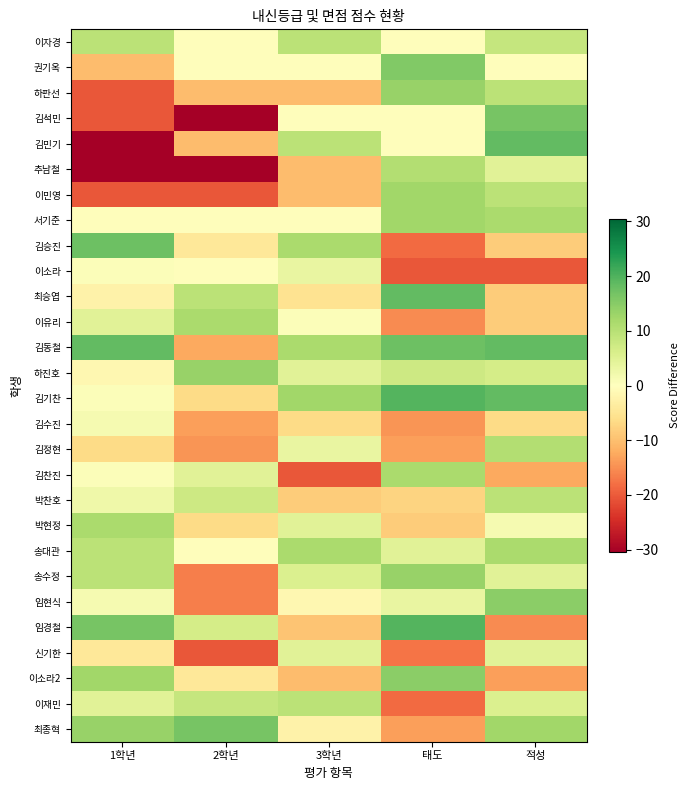

Reading left to right, list all the values displayed in this chart.

이자경: 1학년=9.5	2학년=-0.5	3학년=9.5	태도=-0.5	적성=8.5
권기옥: 1학년=-10.5	2학년=-0.5	3학년=-0.5	태도=15.5	적성=-0.5
하판선: 1학년=-20.5	2학년=-10.5	3학년=-10.5	태도=13.5	적성=9.5
김석민: 1학년=-20.5	2학년=-30.5	3학년=-0.5	태도=-0.5	적성=16.5
김민기: 1학년=-30.5	2학년=-10.5	3학년=9.5	태도=-0.5	적성=18.5
추남철: 1학년=-30.5	2학년=-30.5	3학년=-10.5	태도=10.5	적성=4.5
이민영: 1학년=-20.5	2학년=-20.5	3학년=-10.5	태도=12.5	적성=9.5
서기준: 1학년=-0.5	2학년=-0.5	3학년=-0.5	태도=12.5	적성=11.5
김승진: 1학년=17.5	2학년=-4.5	3학년=11.5	태도=-18.5	적성=-8.5
이소라: 1학년=0.5	2학년=-0.5	3학년=3.5	태도=-20.5	적성=-20.5
최승엽: 1학년=-2.5	2학년=9.5	3학년=-5.5	태도=18.5	적성=-8.5
이유리: 1학년=4.5	2학년=11.5	3학년=0.5	태도=-15.5	적성=-8.5
김동철: 1학년=18.5	2학년=-12.5	3학년=11.5	태도=17.5	적성=18.5
하진호: 1학년=-1.5	2학년=13.5	3학년=4.5	태도=7.5	적성=6.5
김기찬: 1학년=0.5	2학년=-6.5	3학년=12.5	태도=19.5	적성=18.5
김수진: 1학년=1.5	2학년=-13.5	3학년=-6.5	태도=-14.5	적성=-6.5
김정현: 1학년=-6.5	2학년=-14.5	3학년=3.5	태도=-13.5	적성=10.5
김찬진: 1학년=0.5	2학년=4.5	3학년=-20.5	태도=11.5	적성=-12.5
박찬호: 1학년=2.5	2학년=7.5	3학년=-8.5	태도=-7.5	적성=9.5
박현정: 1학년=11.5	2학년=-6.5	3학년=4.5	태도=-8.5	적성=1.5
송대관: 1학년=9.5	2학년=-0.5	3학년=11.5	태도=4.5	적성=11.5
송수정: 1학년=9.5	2학년=-16.5	3학년=5.5	태도=13.5	적성=4.5
임현식: 1학년=1.5	2학년=-16.5	3학년=-1.5	태도=3.5	적성=14.5
임경철: 1학년=16.5	2학년=6.5	3학년=-9.5	태도=19.5	적성=-15.5
신기한: 1학년=-4.5	2학년=-20.5	3학년=4.5	태도=-17.5	적성=4.5
이소라2: 1학년=12.5	2학년=-4.5	3학년=-10.5	태도=14.5	적성=-13.5
이재민: 1학년=4.5	2학년=8.5	3학년=9.5	태도=-18.5	적성=5.5
최종혁: 1학년=13.5	2학년=16.5	3학년=-2.5	태도=-13.5	적성=12.5